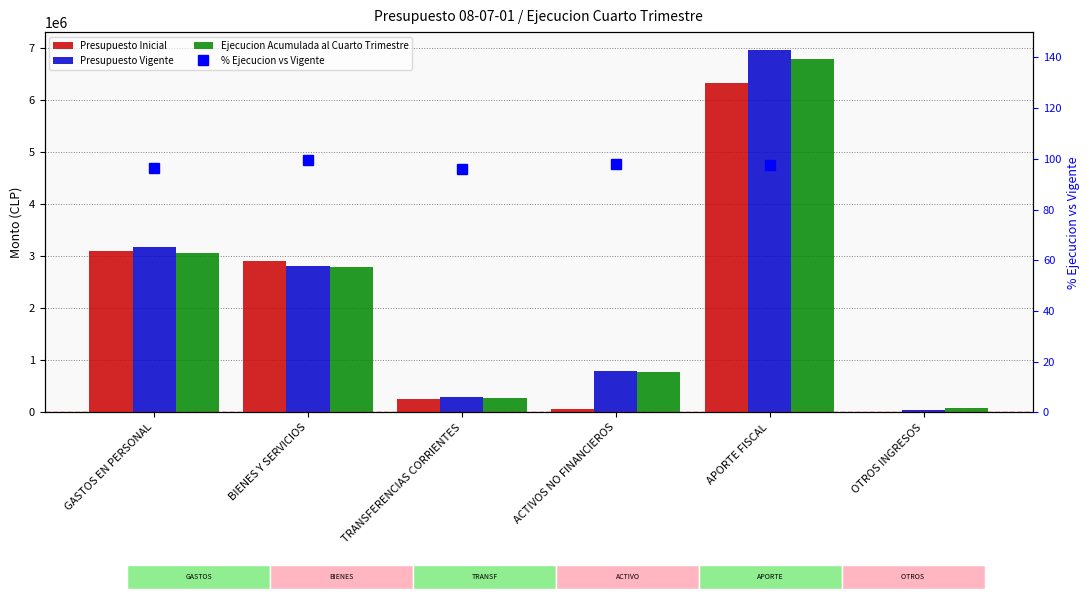

What is the label of the 4th bar from the right?

TRANSFERENCIAS CORRIENTES